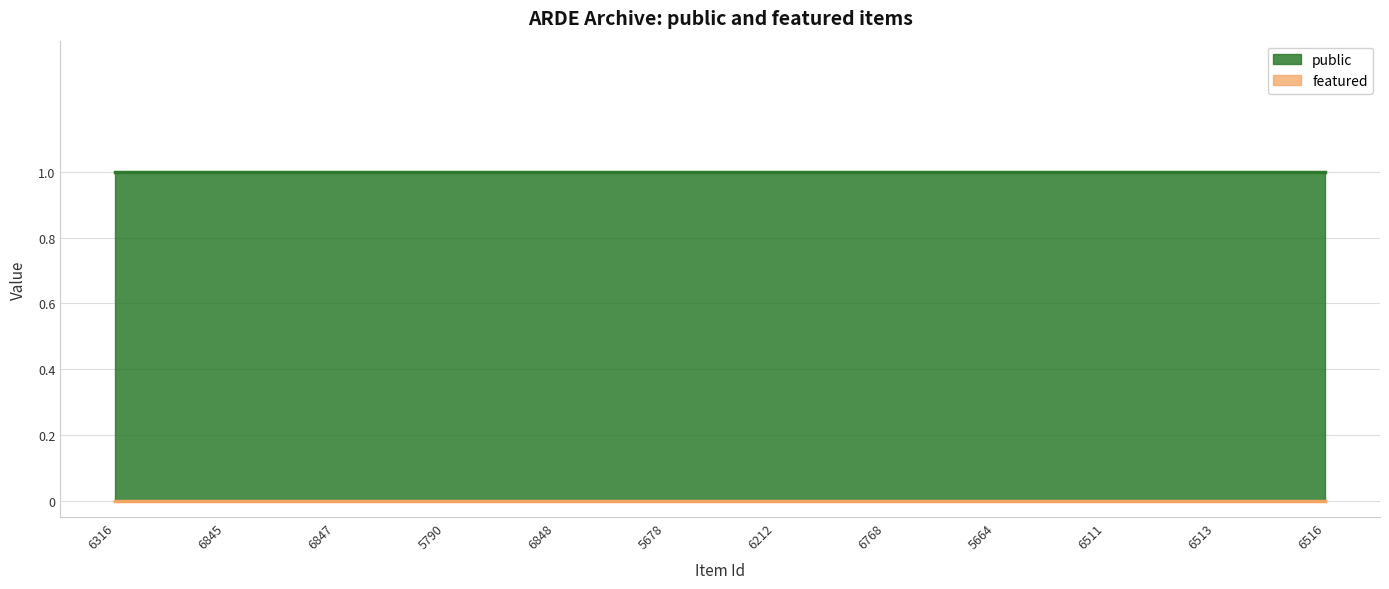

True or false: public has a value of 0 at 6847.

False